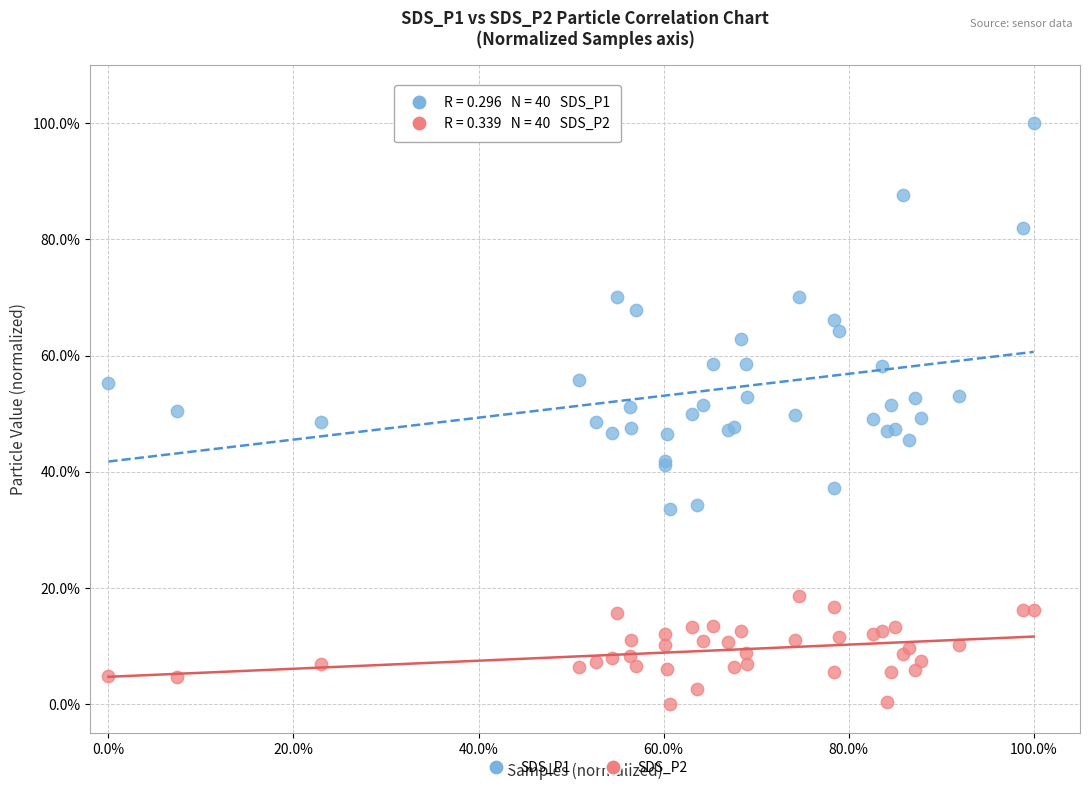

Which series reaches the maximum Y coordinate?

SDS_P1